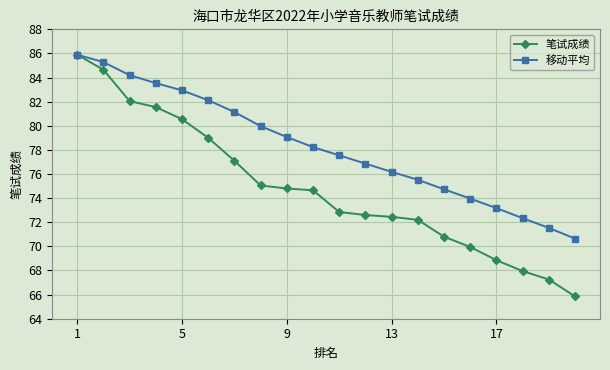

True or false: 移动平均 has more than 2 interior local peaks.

False